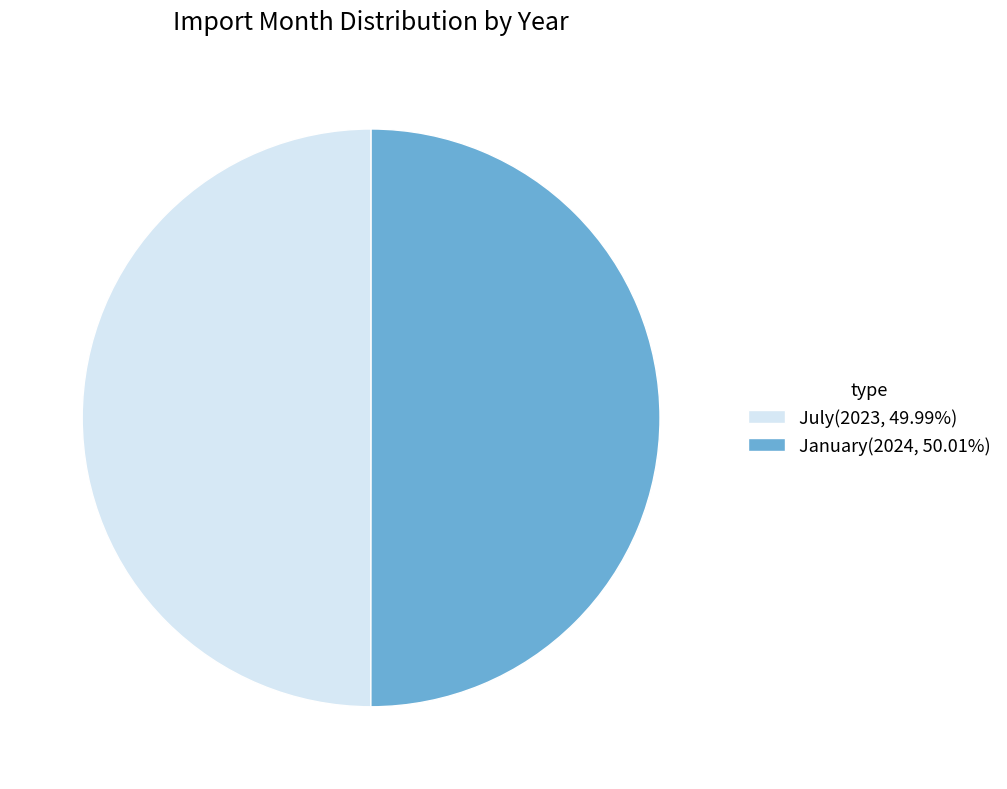

Combined, do January(2024, 50.01%) and July(2023, 49.99%) account for over 50%?

Yes